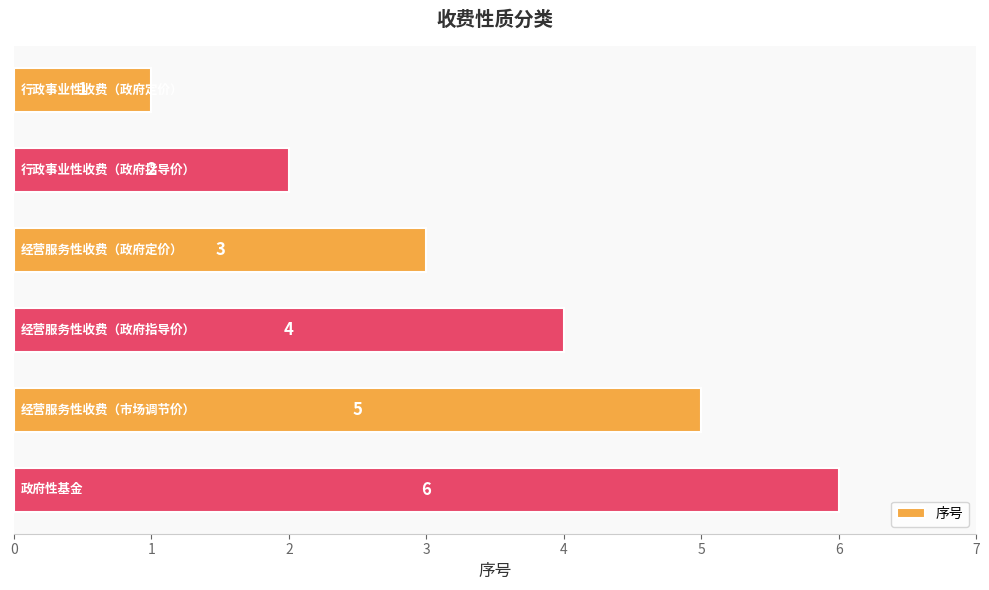

What is the difference between the second highest and minimum values?

4